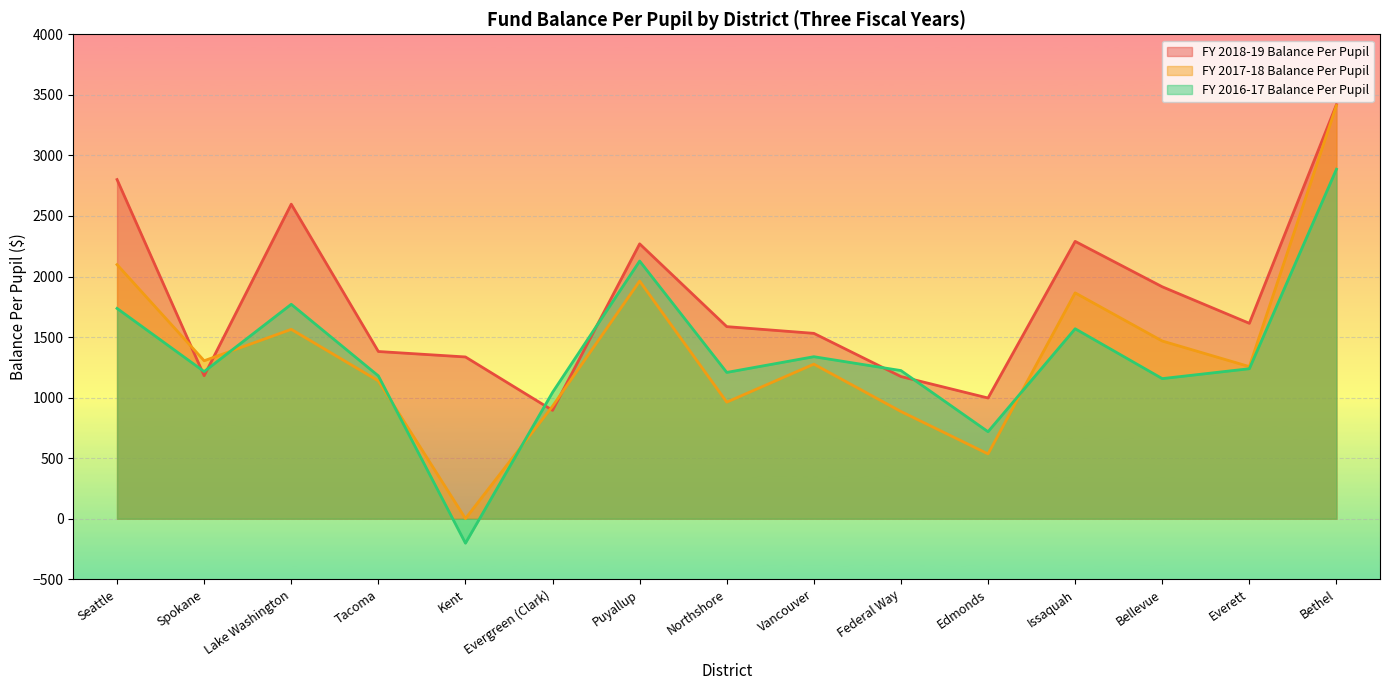

True or false: FY 2016-17 Balance Per Pupil has a value of 1043.1 at Evergreen (Clark).

True